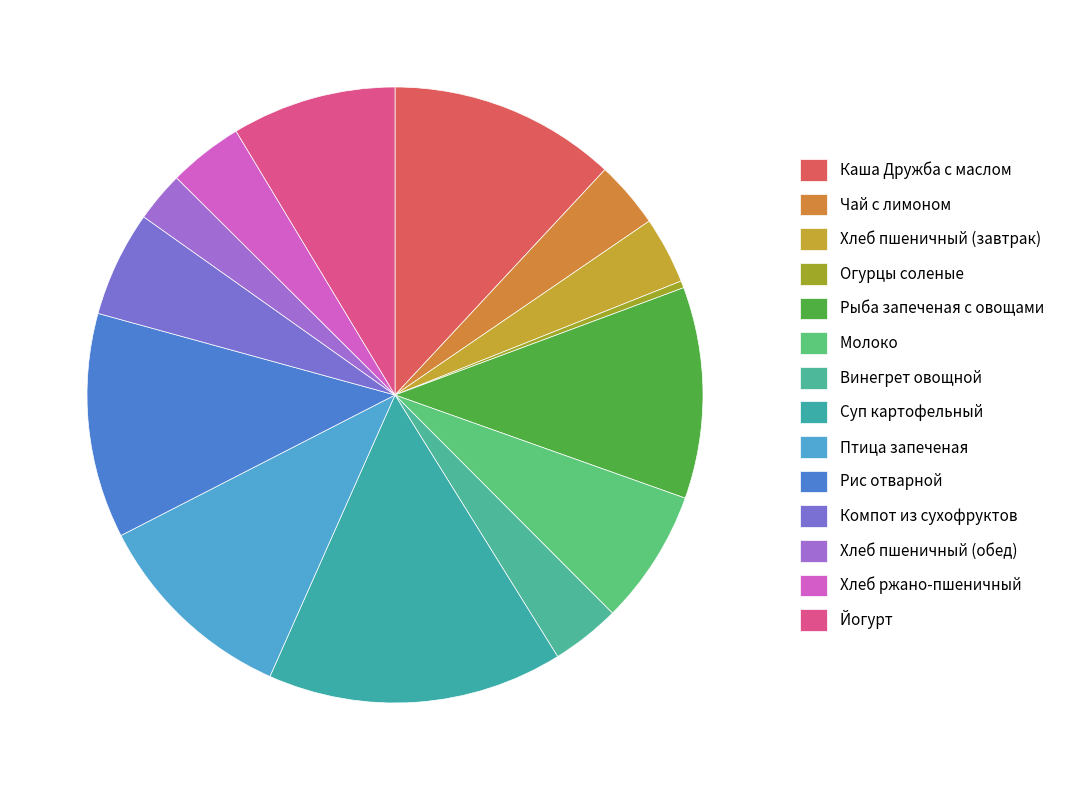

Is it true that Суп картофельный is 27% of the pie?

False